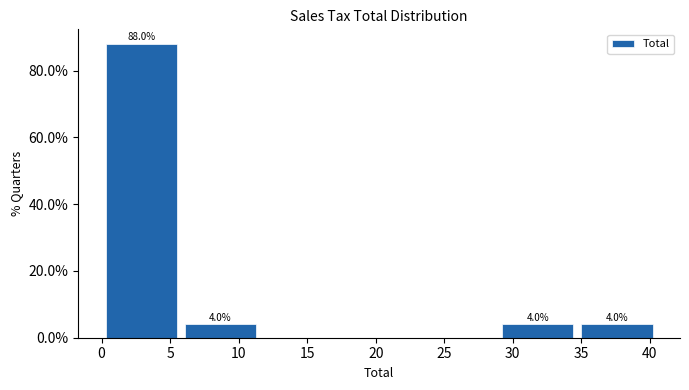

Over which range of the x-axis is the bar tallest?

0.0 to 6.0